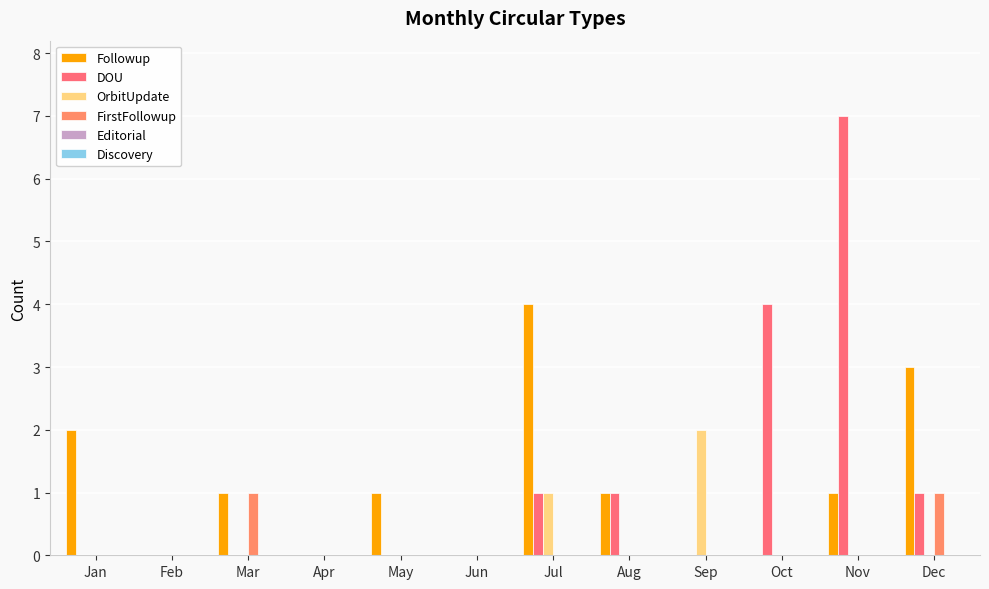

Does the chart contain stacked bars?

No